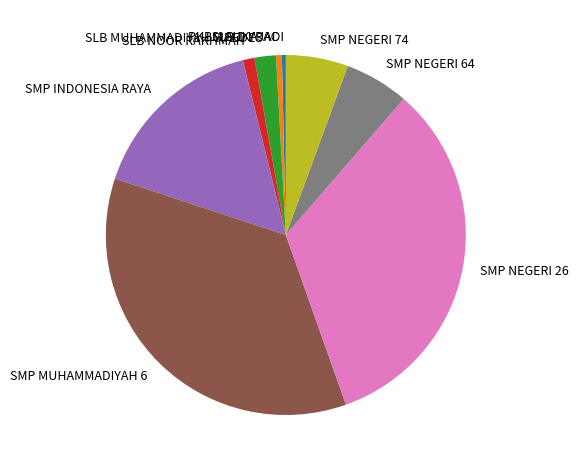

Count the number of slices in the pie.

9